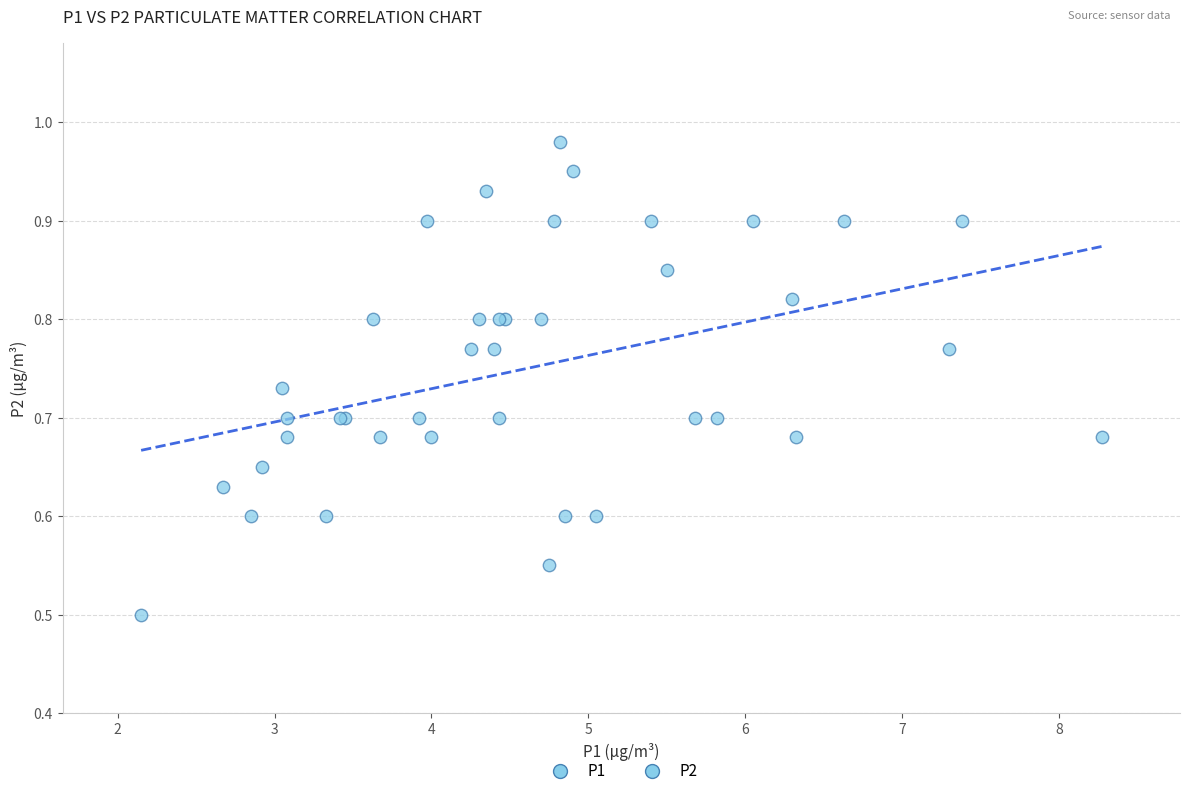

What Y value in the scatter plot is closest to 0?

0.5